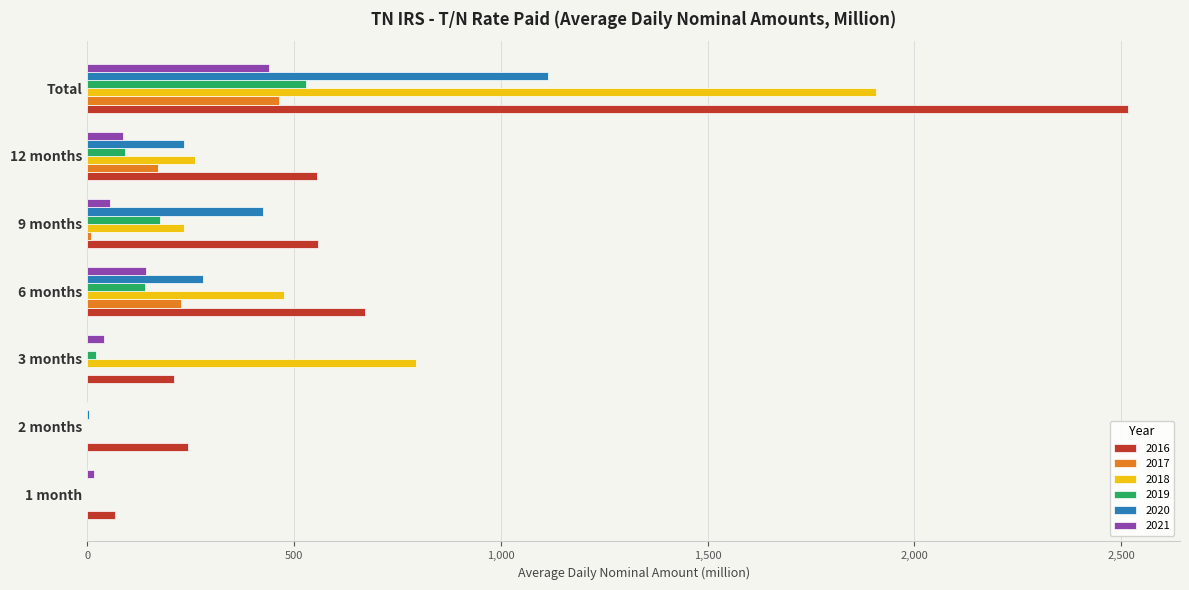

How many series are shown in this chart?

6